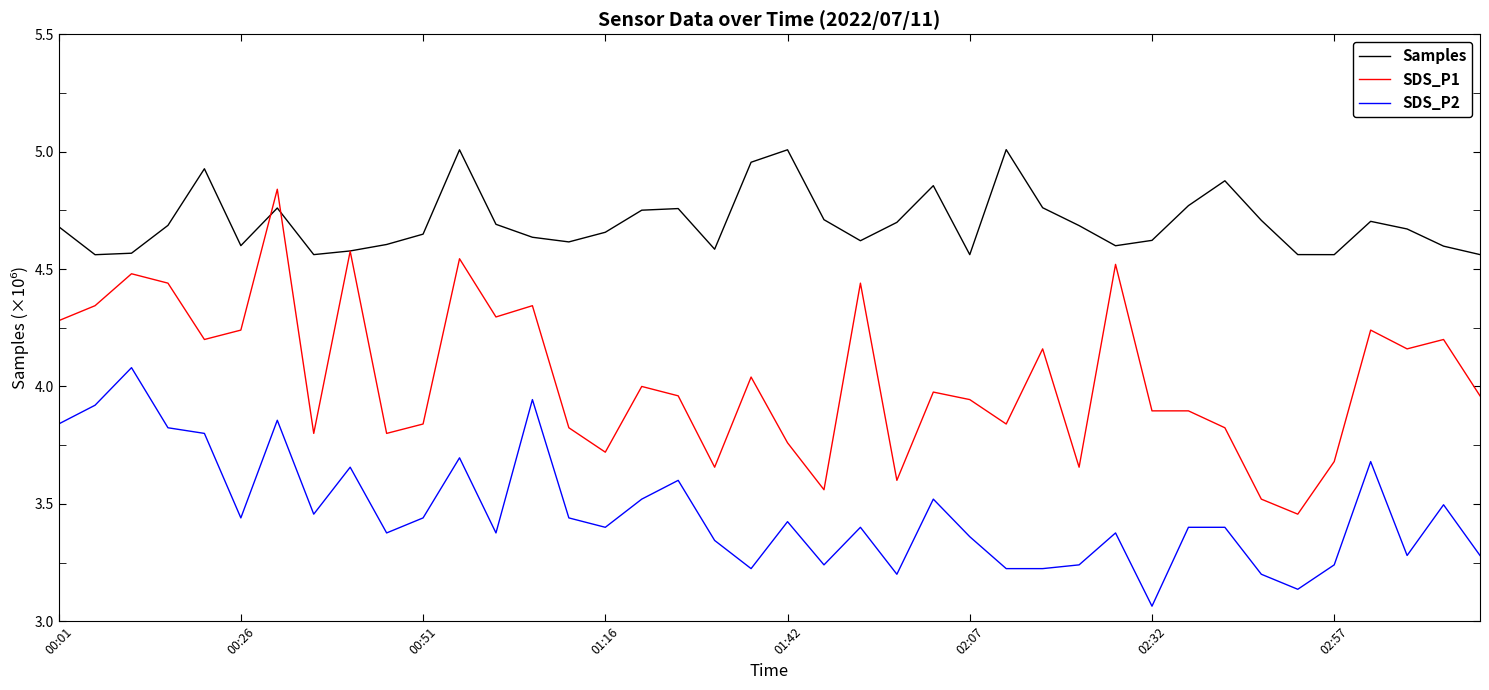

Which category has the lowest value in the SDS_P2 series?

02:32